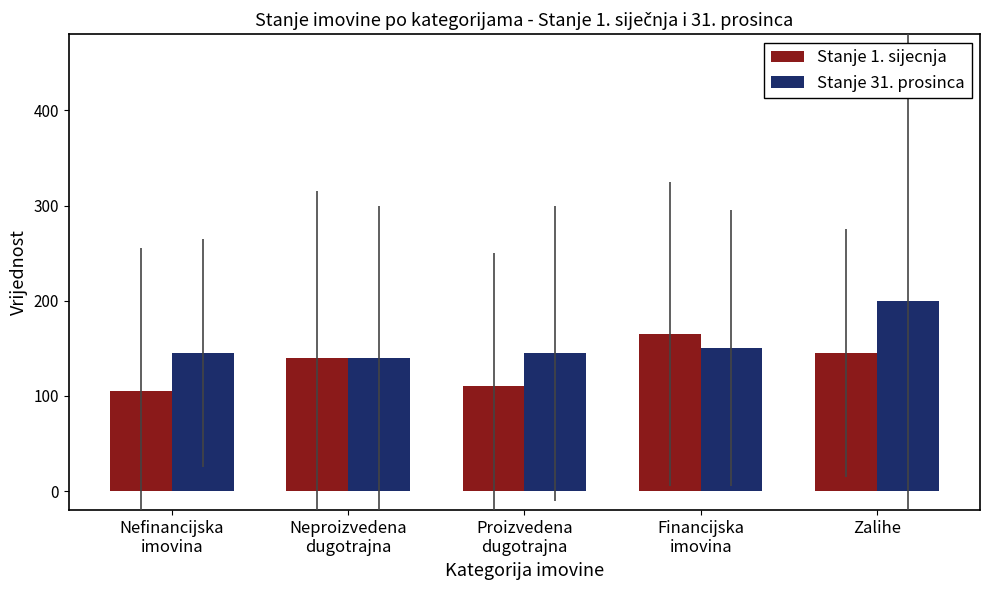

What is the minimum value for Stanje 1. sijecnja?

105